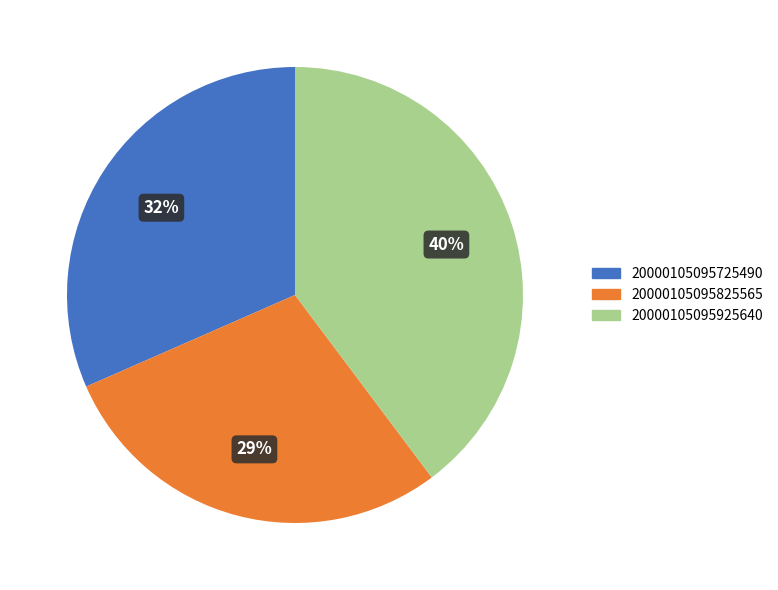

Does 20000105095725490 represent more than half of the total?

No